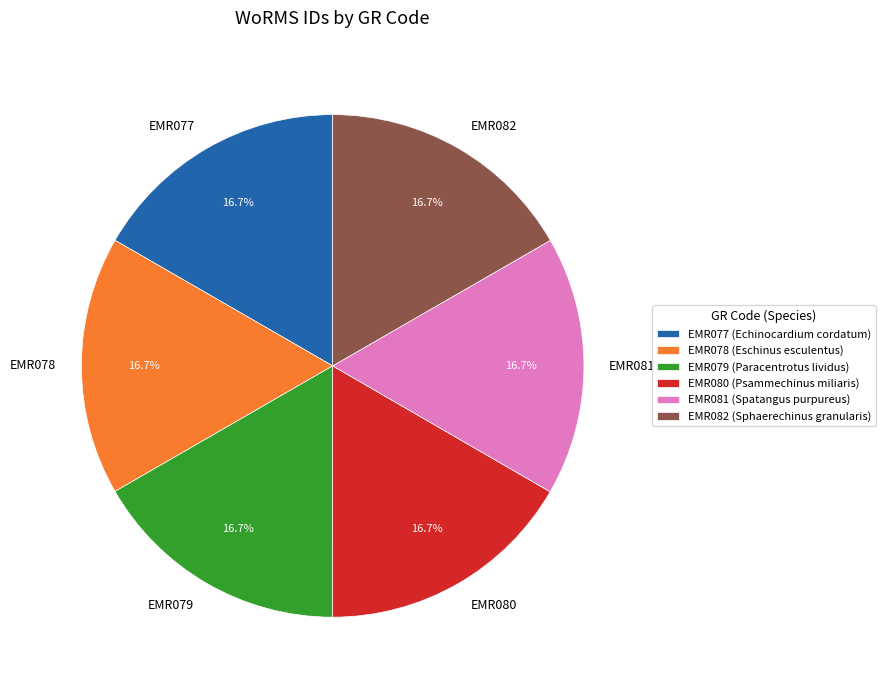

Combined, do EMR082 and EMR077 account for over 50%?

No